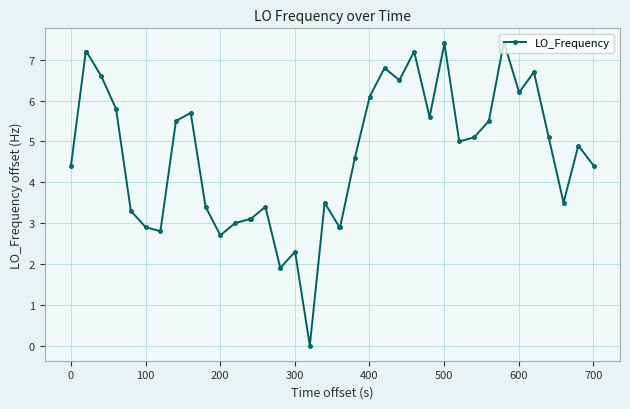

What is the difference between the maximum and second lowest values?

5.5